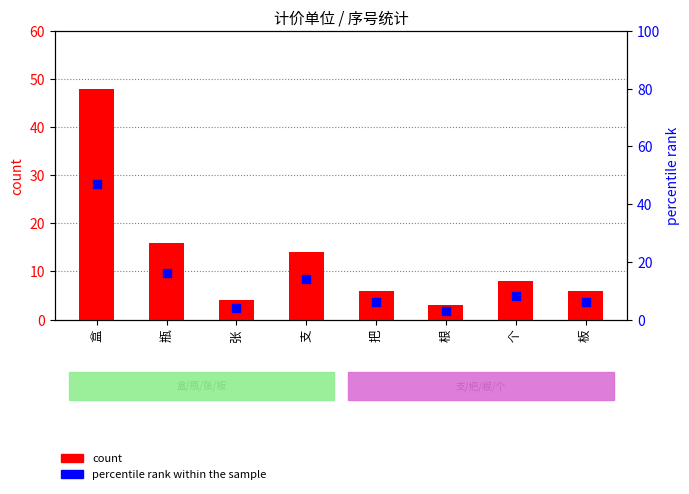

Which series has the largest total across all categories?

count